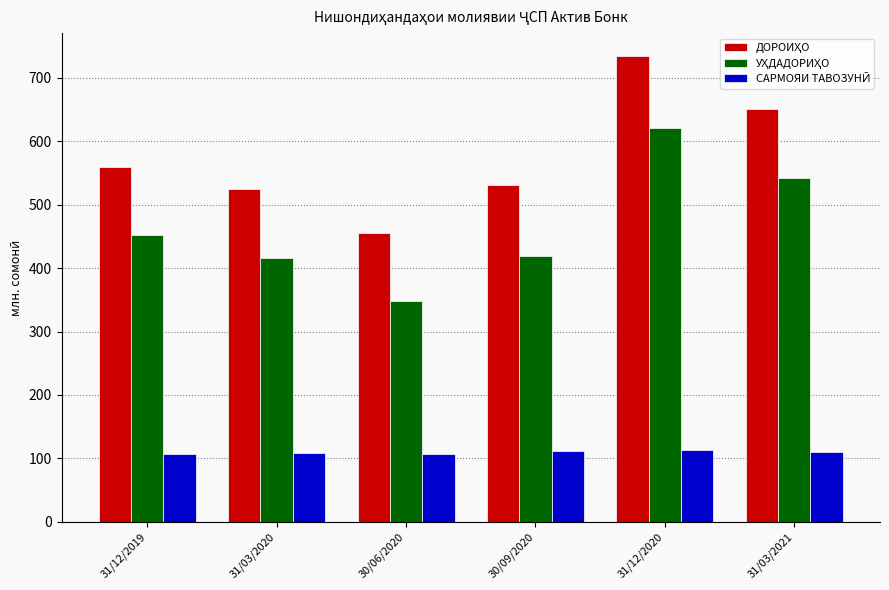

What is the label of the 1st bar from the left?

31/12/2019